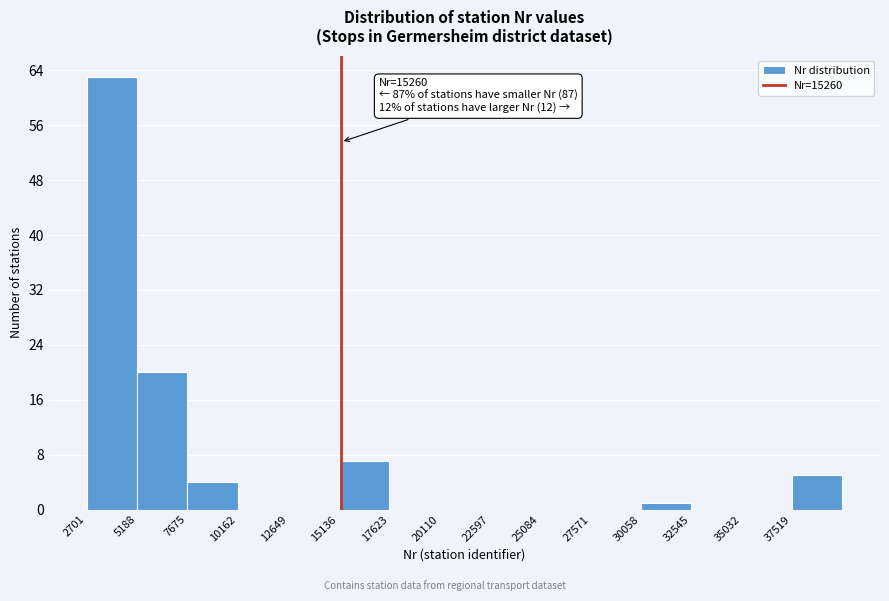

Over which range of the x-axis is the bar tallest?

2500 to 5000